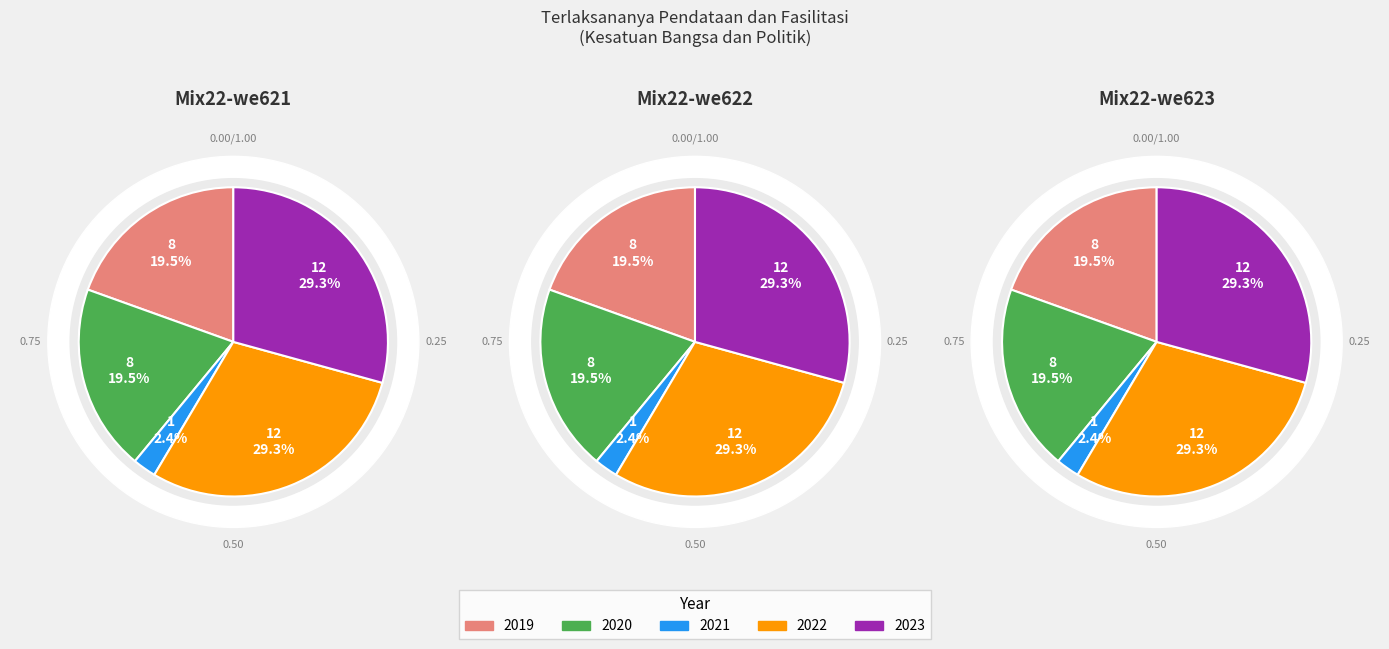

Rank the categories by value from lowest to highest.

2021, 2019, 2020, 2022, 2023